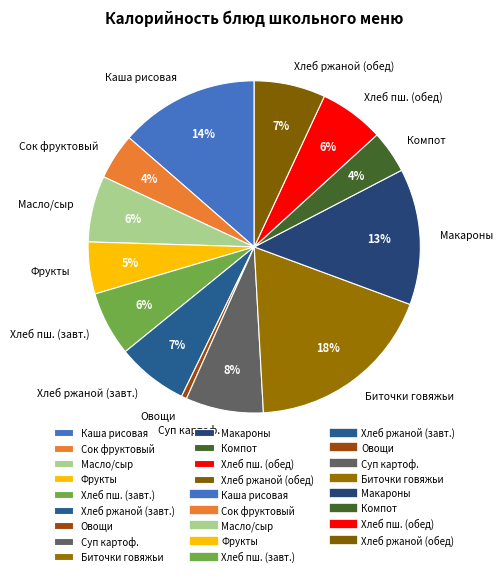

To the nearest percent, what portion does Каша рисовая represent?

14%